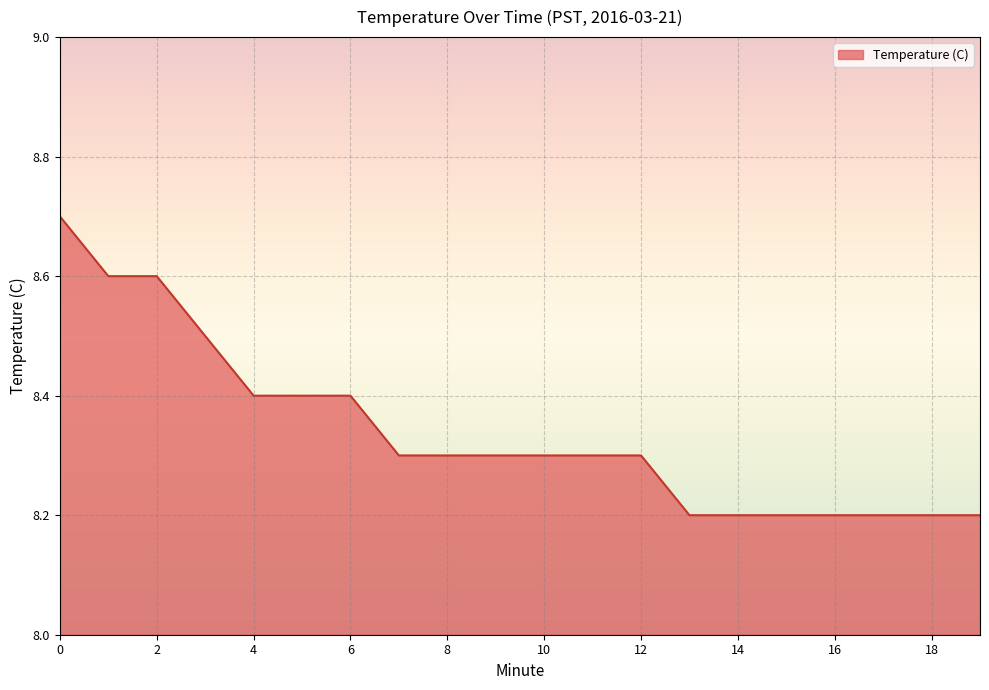

What is the smallest value displayed?

8.2